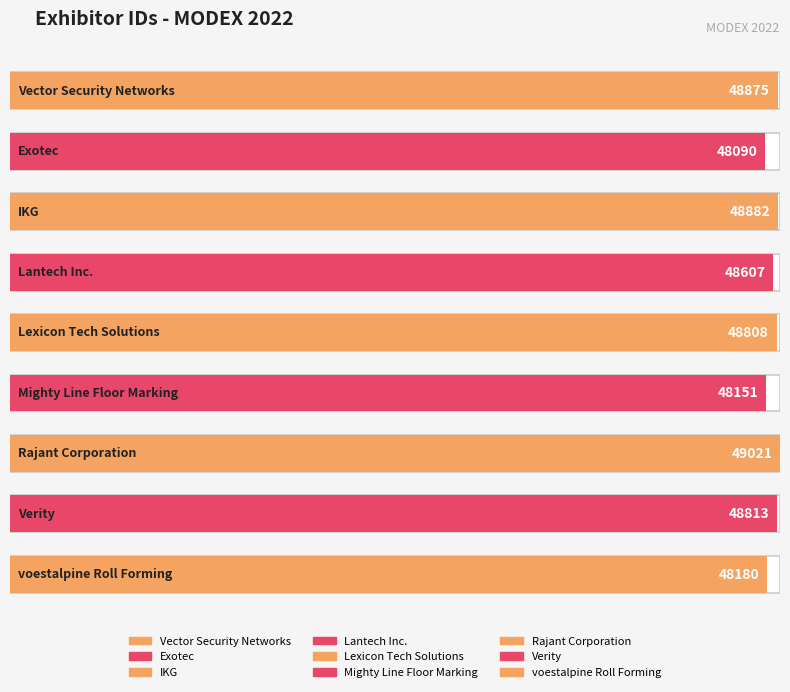

List the labels in order of value, smallest first.

Exotec, Mighty Line Floor Marking, voestalpine Roll Forming, Lantech Inc., Lexicon Tech Solutions, Verity, Vector Security Networks, IKG, Rajant Corporation